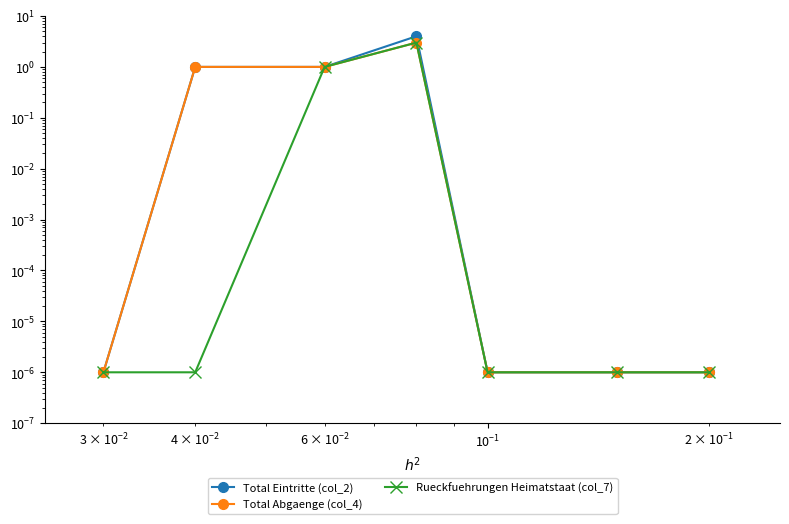

Which series changed the most between $\mathdefault{10^{-3}}$ and $\mathdefault{10^{1}}$?

Total Eintritte (col_2)